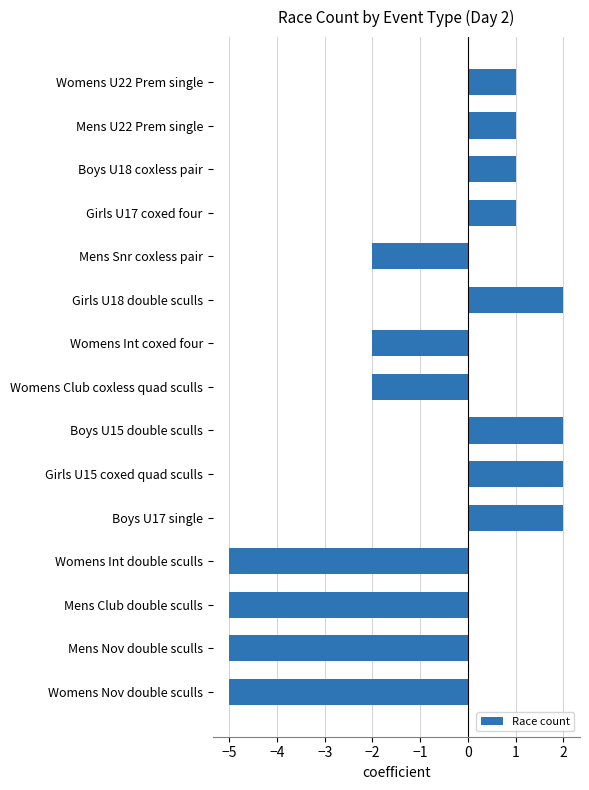

What is the minimum value shown in the chart?

-5